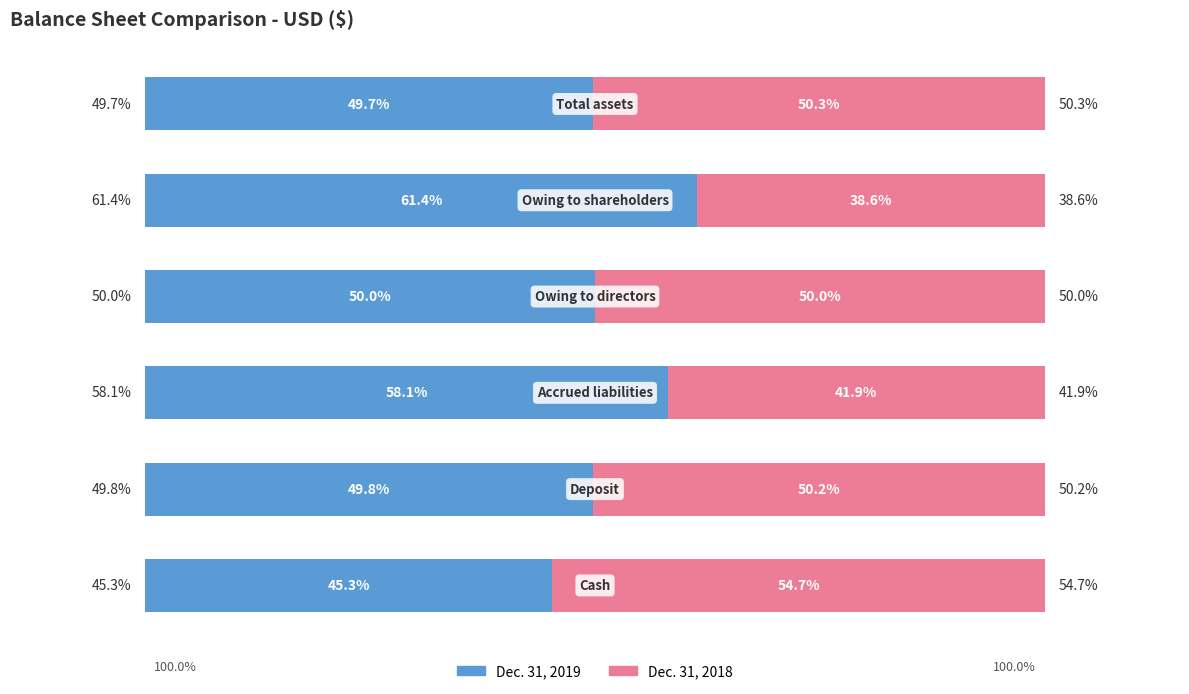

Reading left to right, what are all the values shown in this chart?

Dec. 31, 2019: 0=45.3	1=49.8	2=58.1	3=50.0	4=61.4	5=49.7
Dec. 31, 2018: 0=54.7	1=50.2	2=41.9	3=50.0	4=38.6	5=50.3